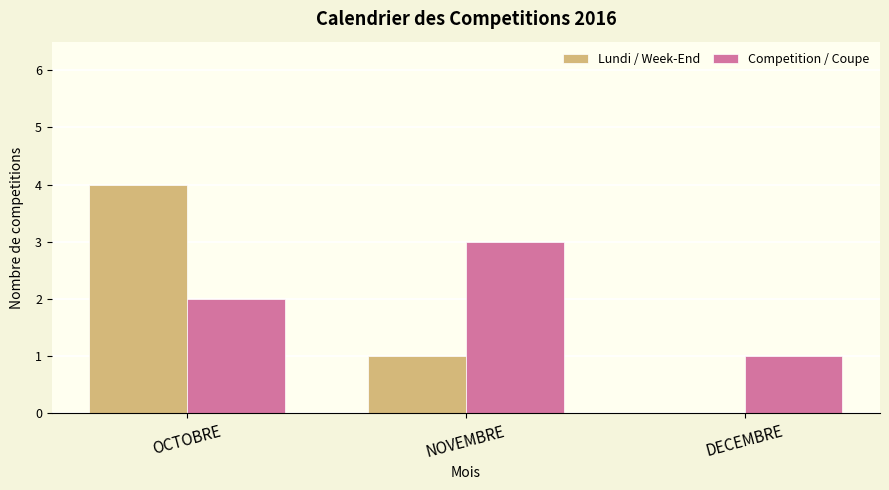

What value does the Competition / Coupe series have at OCTOBRE?

2